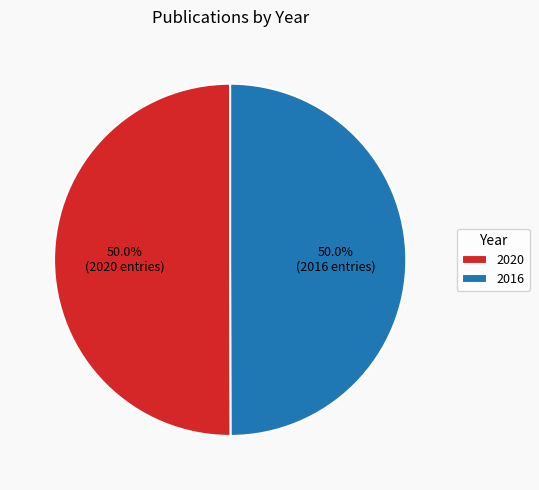

To the nearest percent, what portion does 2020 represent?

50%